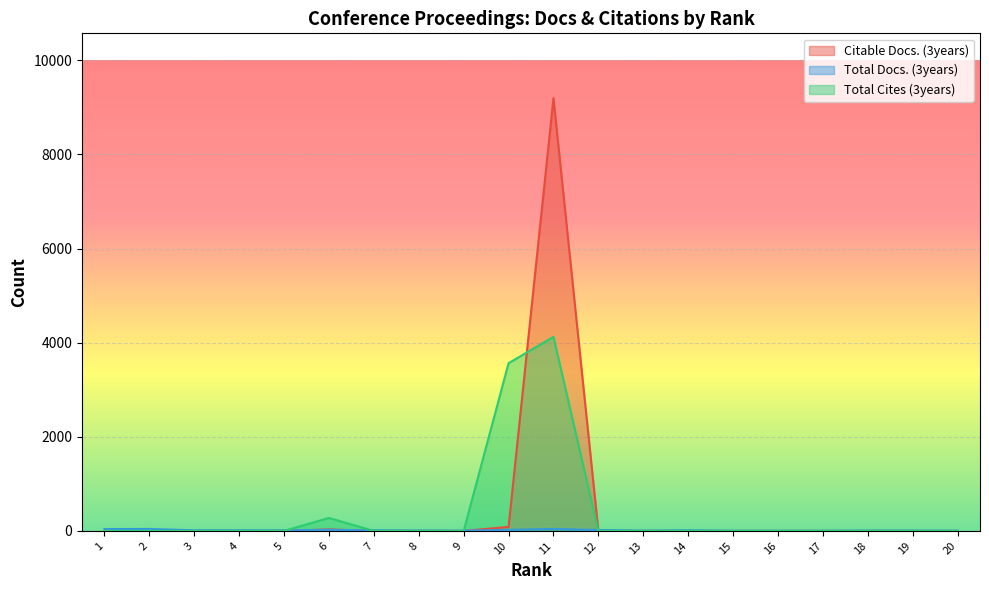

At which category is the sum across all series the highest?

11